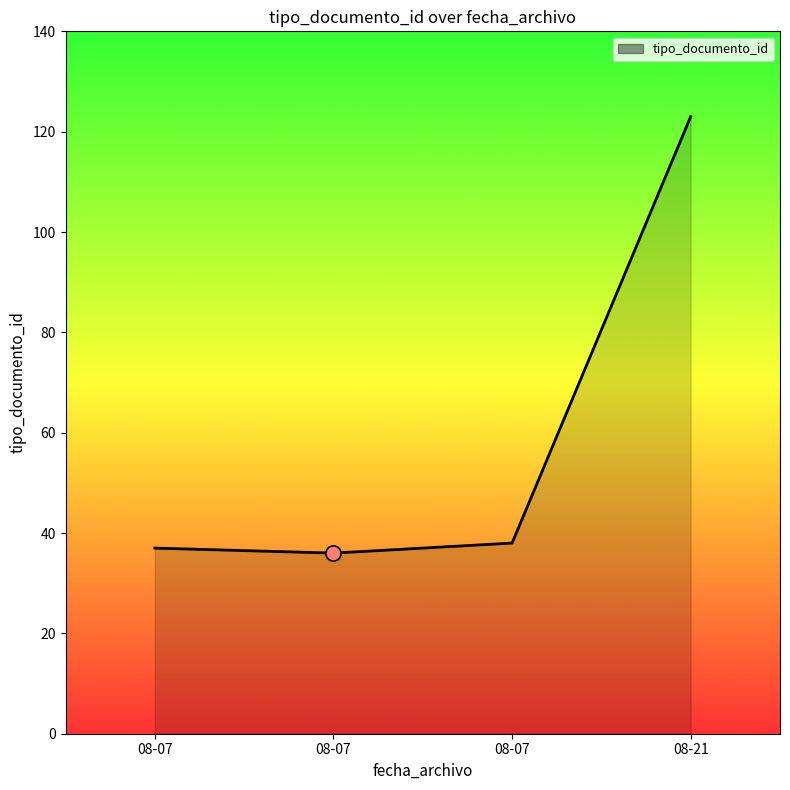

What is the change in value from 08-07 to 08-21?

+85